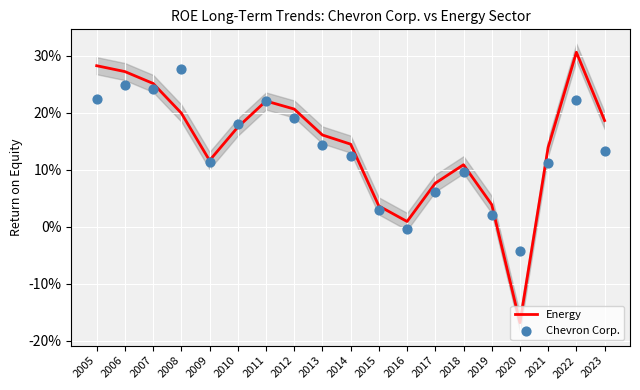

Is the value of Chevron Corp. at 2015 greater than the value of Energy at 2023?

No